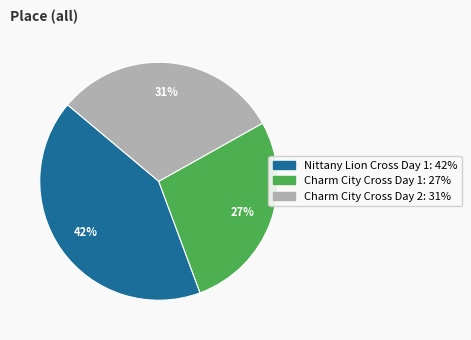

Rank the categories by value from lowest to highest.

Charm City Cross Day 1, Charm City Cross Day 2, Nittany Lion Cross Day 1